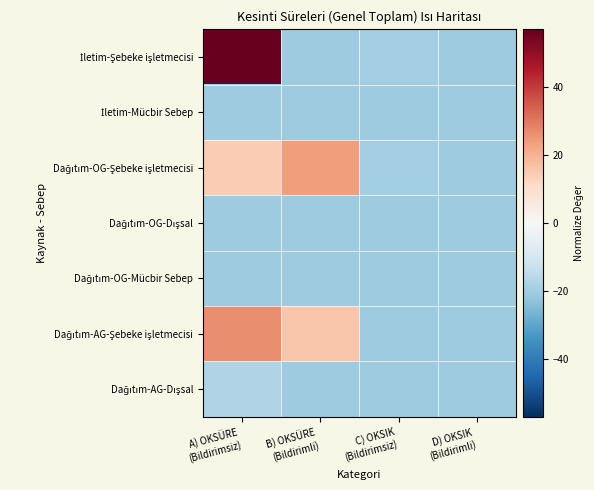

What is the difference between the highest and lowest values at D) OKSIK
(Bildirimli)?

0.1